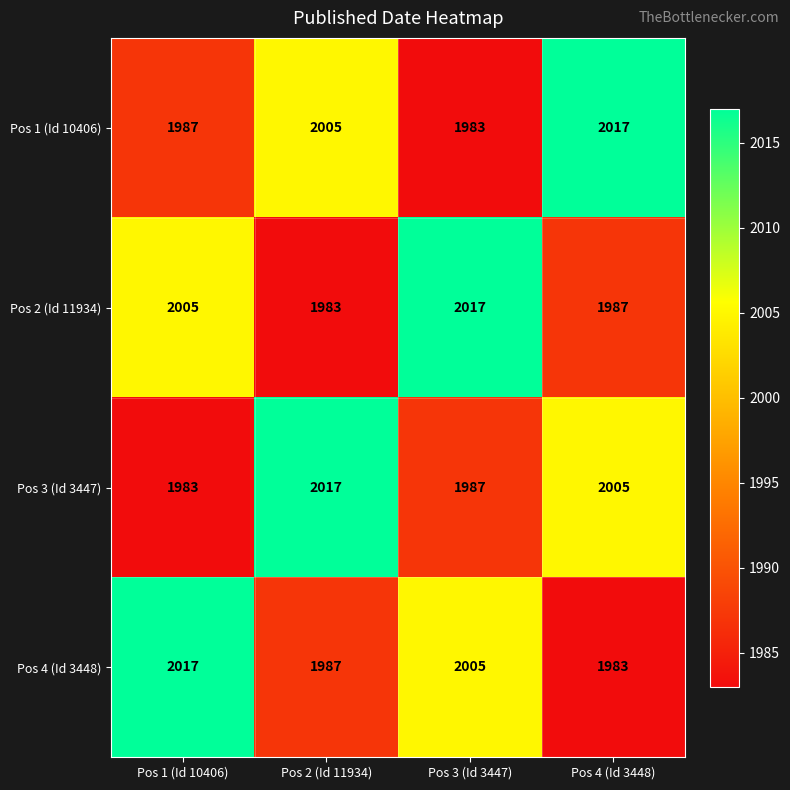

How many Pos 4 (Id 3448) values are between 1987 and 2017?

3